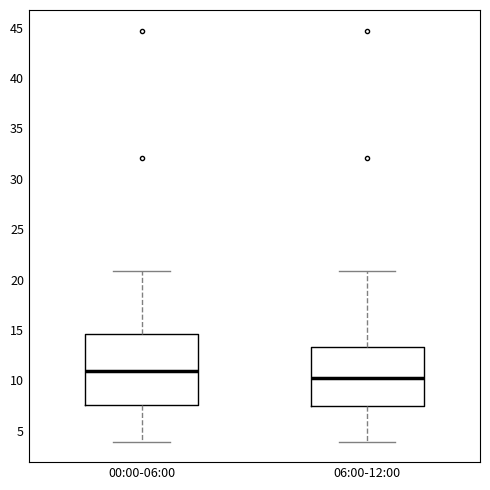

Where is the upper edge of the box for 00:00-06:00 on the y-axis? The values are not printed on the chart, so give them approximately, as read against the axis.

14.5